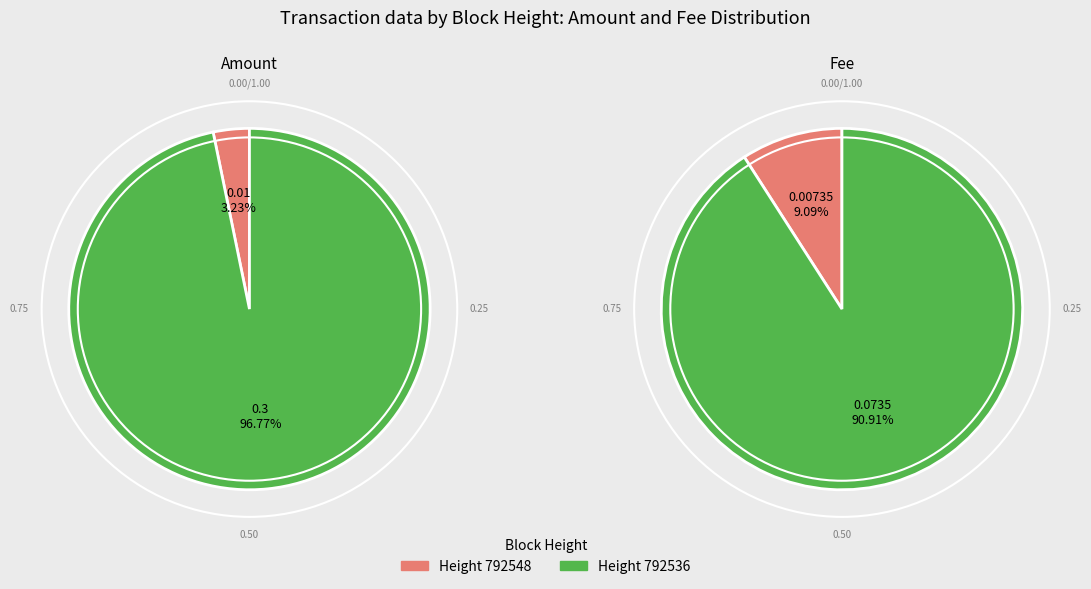

Rank the series by their maximum value, from highest to lowest.

Amount, Fee